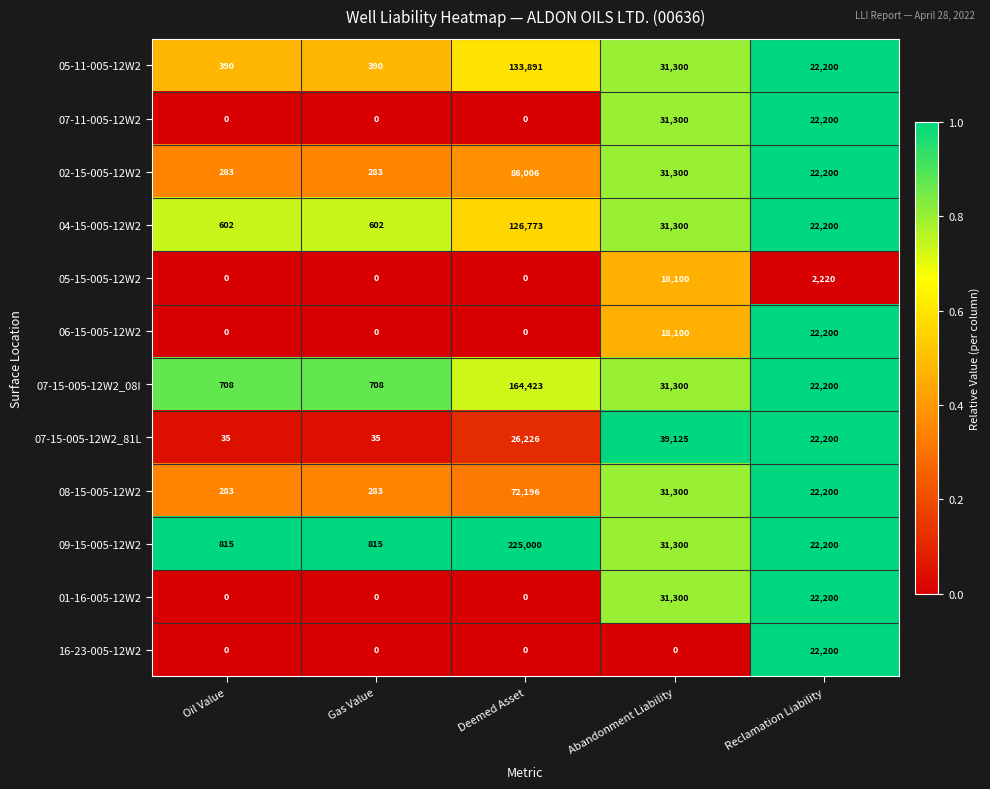

Where is 06-15-005-12W2 nearest to the value 11100?

Abandonment Liability